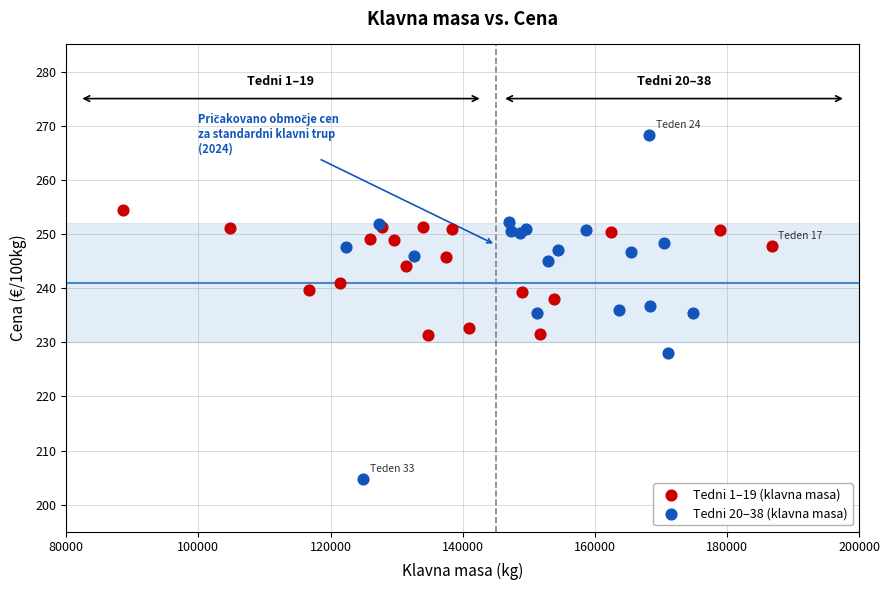

Which series has the largest Y range (max minus min)?

Tedni 20–38 (klavna masa)